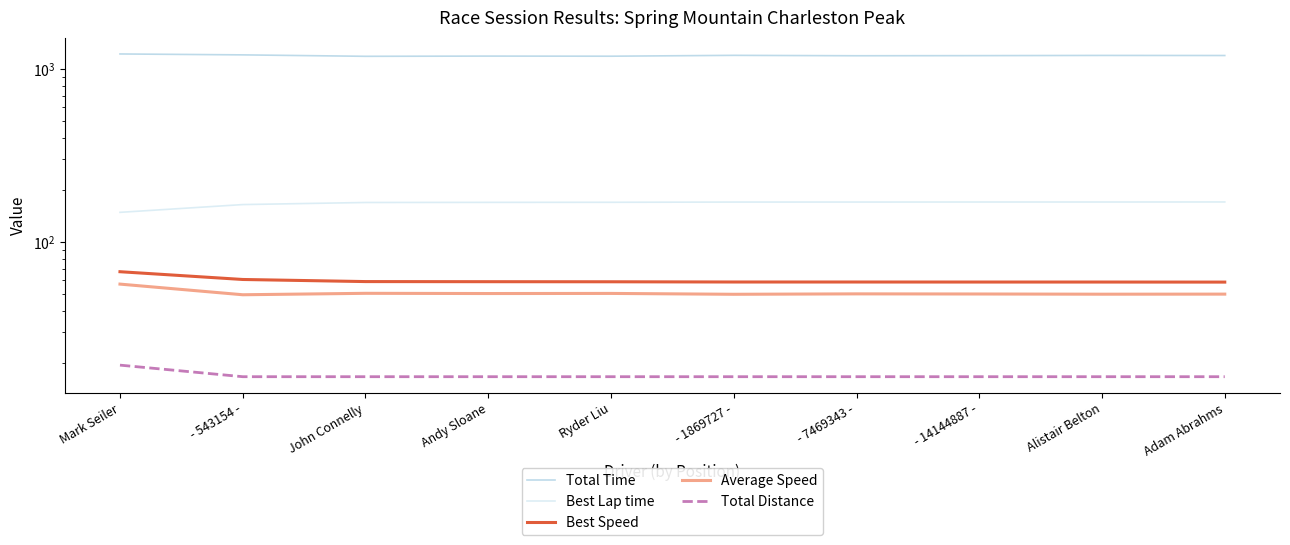

Is it true that Best Lap time equals 169.8 at - 1869727 -?

True